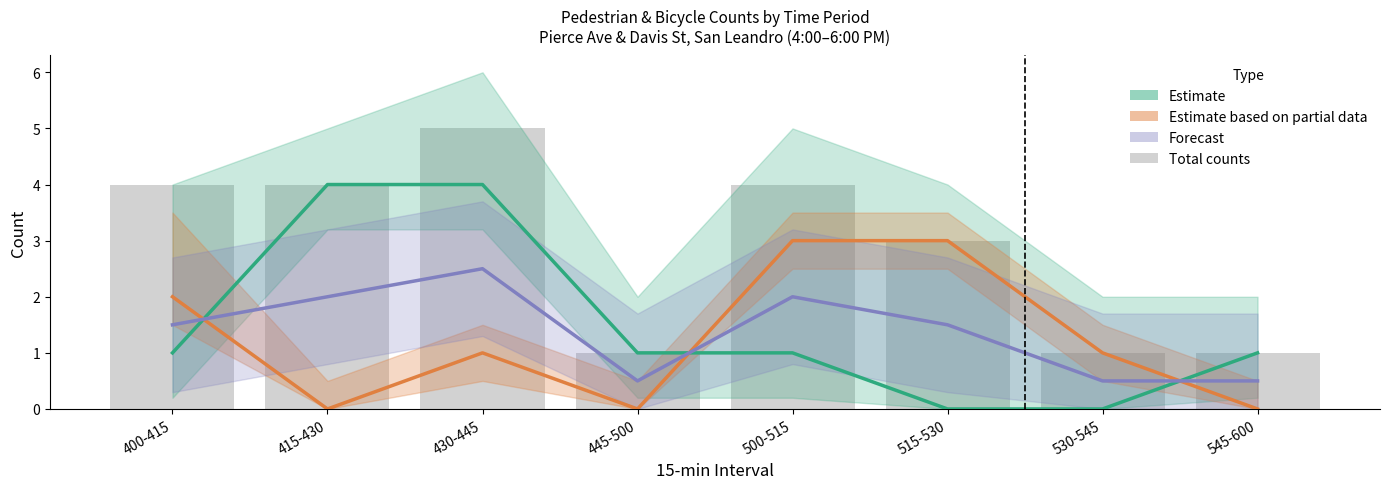

List the series in order of their peak value, highest first.

Total counts, Estimate, Estimate based on partial data, Forecast